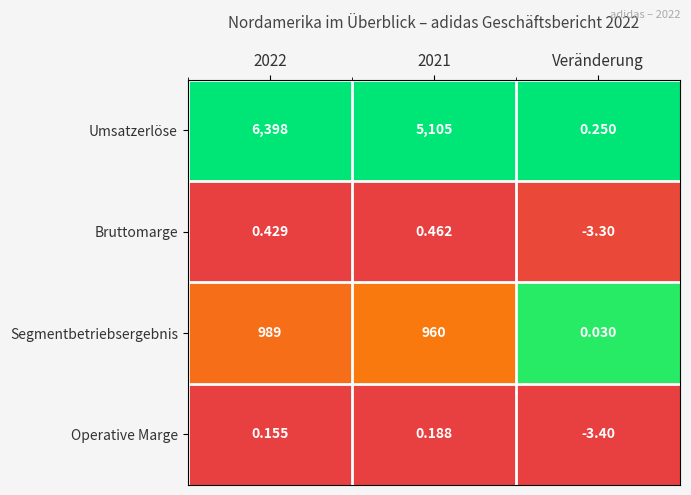

Which series has the largest total across all categories?

Umsatzerlöse